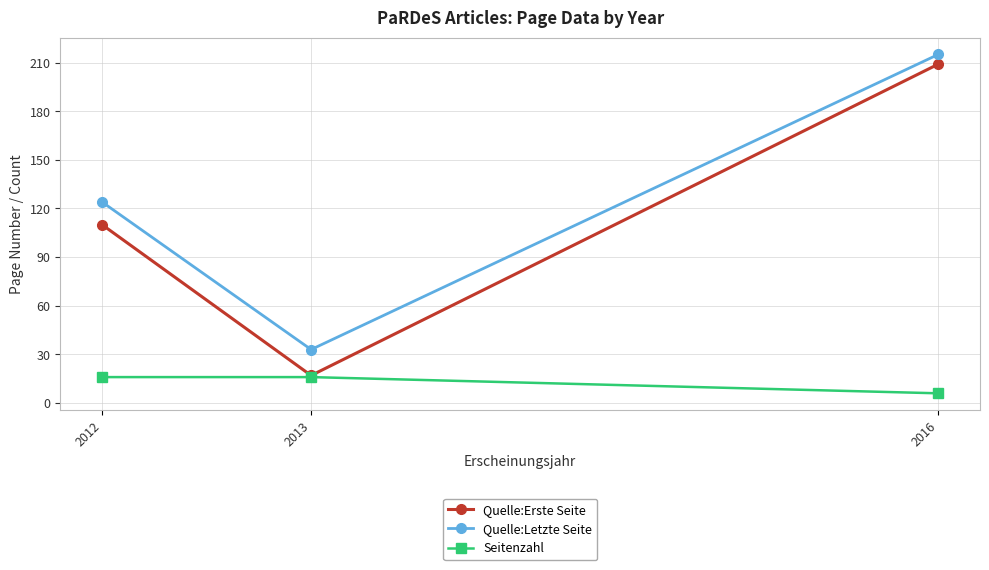

What is the smallest value displayed?

6